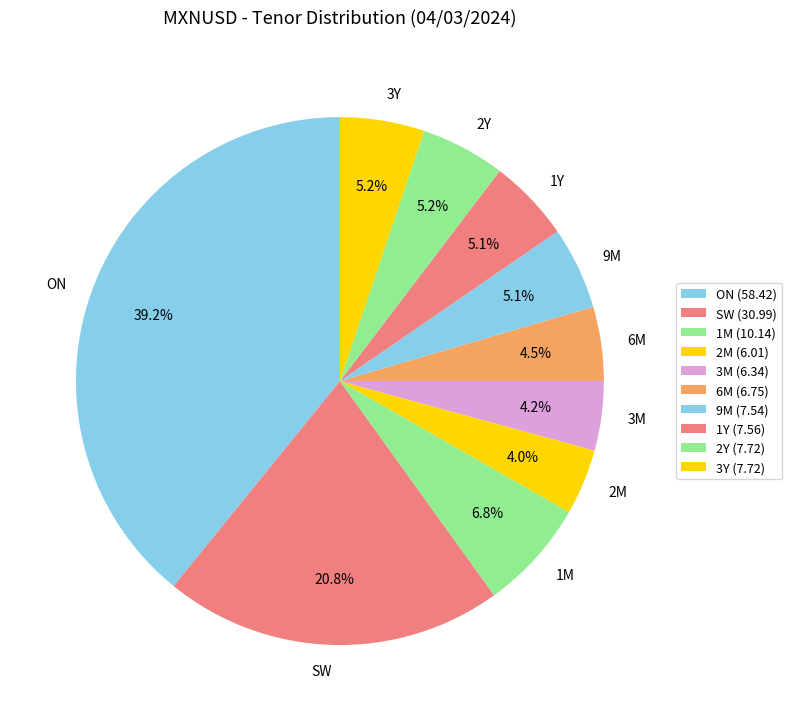

What is the ratio of the value at 3M to the value at 2M?

1.1